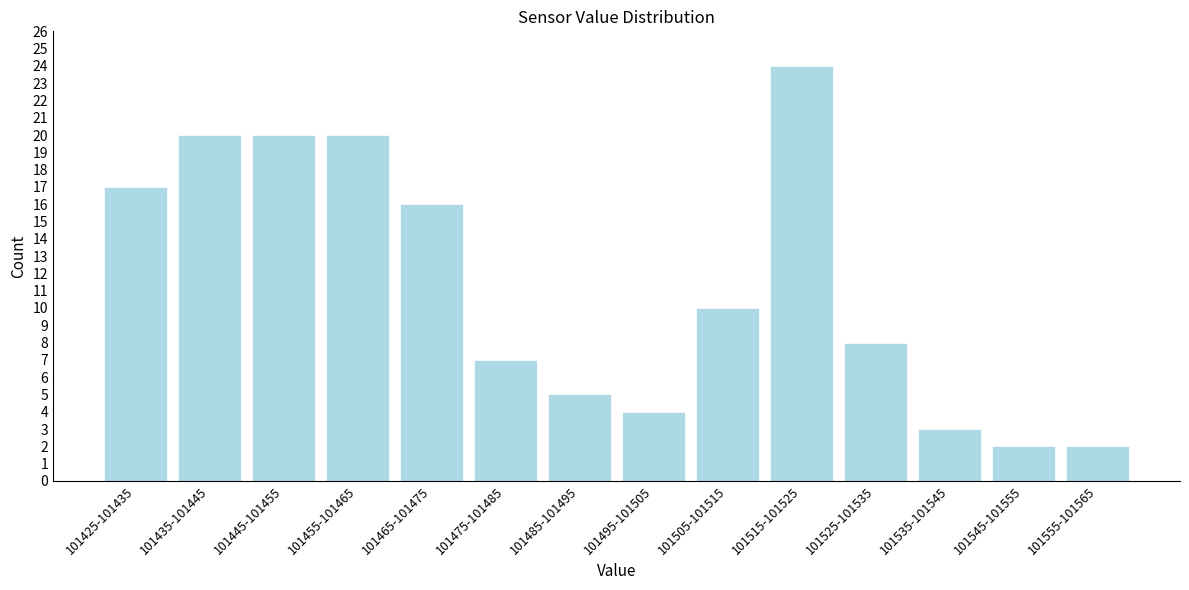

Reading right to left, what are all the values shown in this chart?

2	2	3	8	24	10	4	5	7	16	20	20	20	17